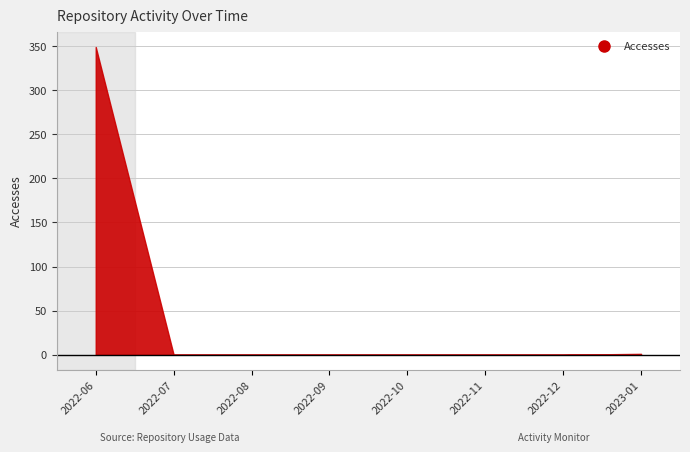

Which series has the largest range (max minus min)?

Accesses